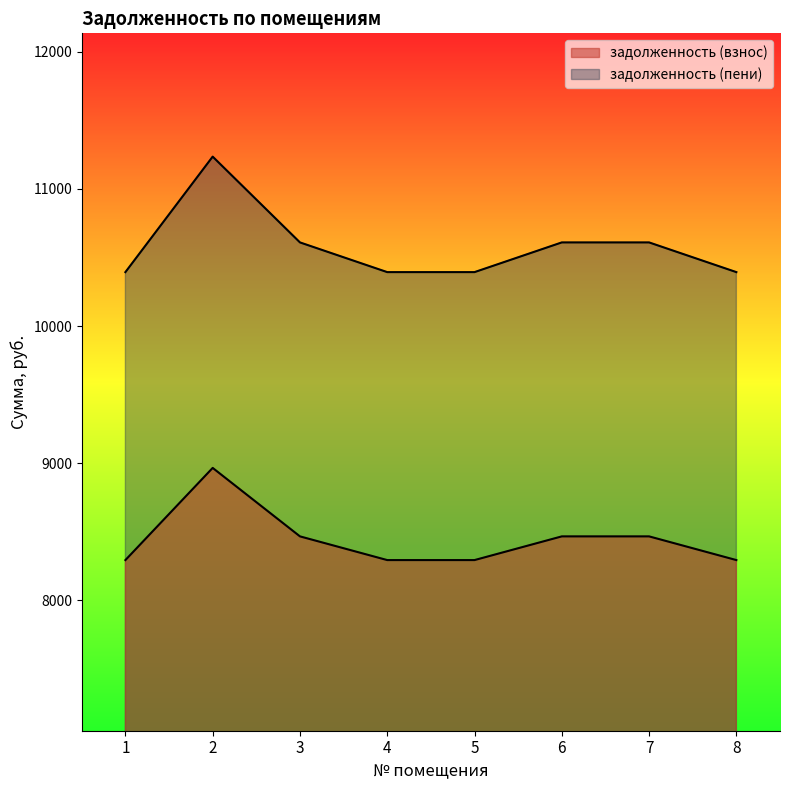

List the series in order of their peak value, highest first.

задолженность (пени), задолженность (взнос)